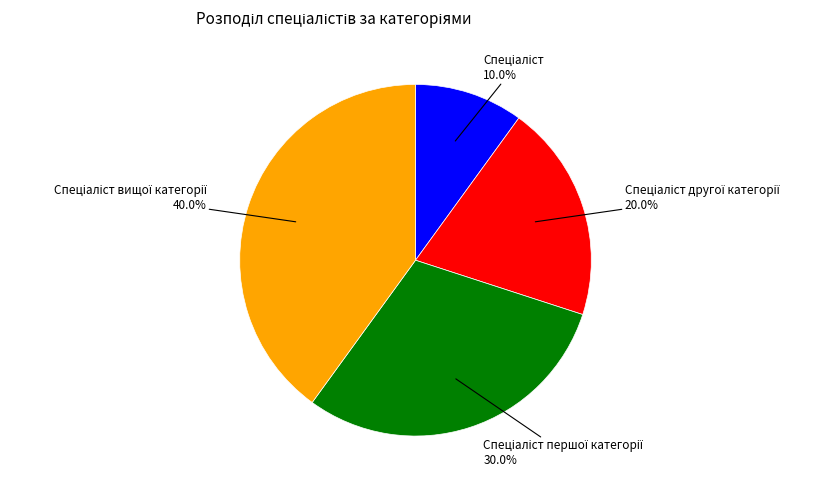

Is there any slice that represents more than half of the pie?

No